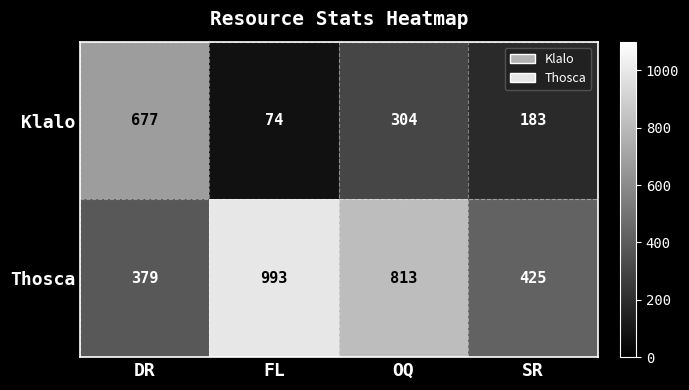

What is the minimum value for Klalo?

74